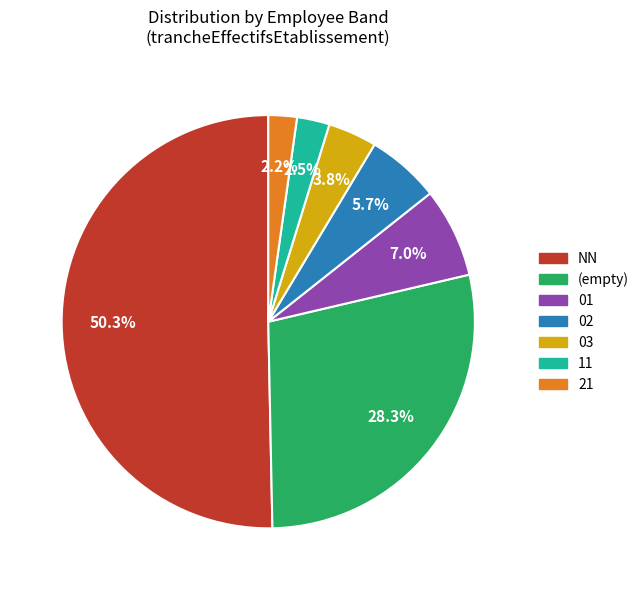

Which category has the biggest portion of the pie?

NN